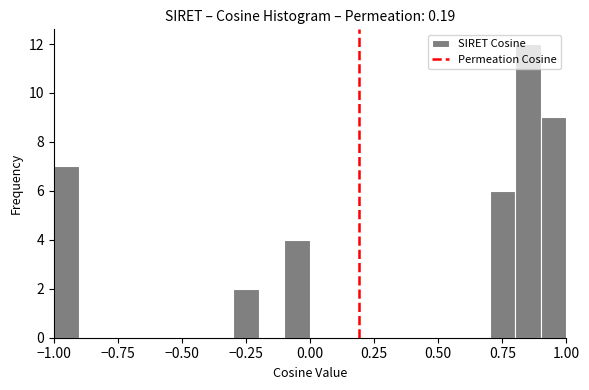

Around what value on the x-axis is the tallest bar? Give the approximate position of its centre, as read against the axis.

0.85